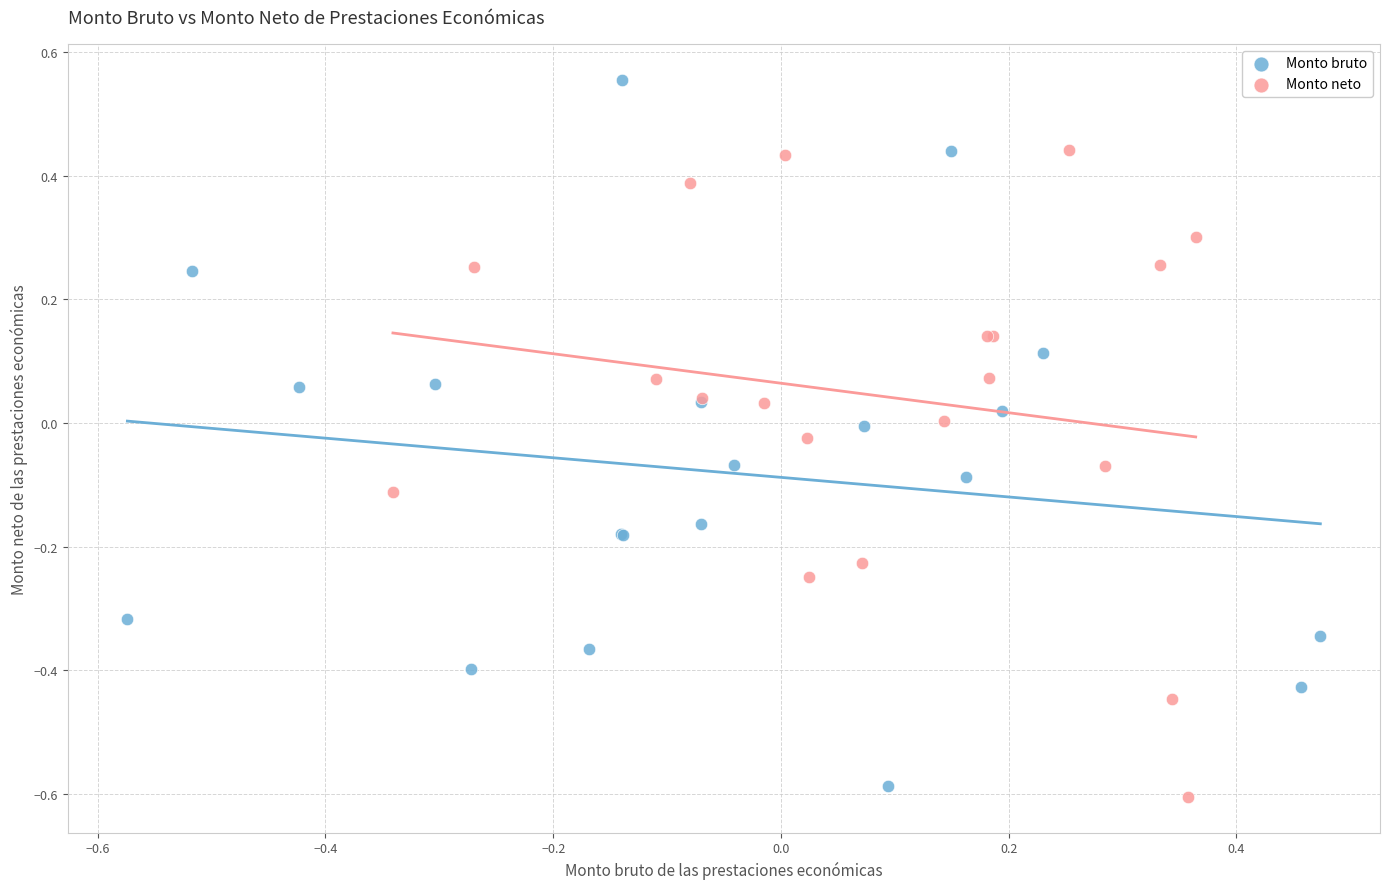

Which series reaches the maximum Y coordinate?

Monto bruto